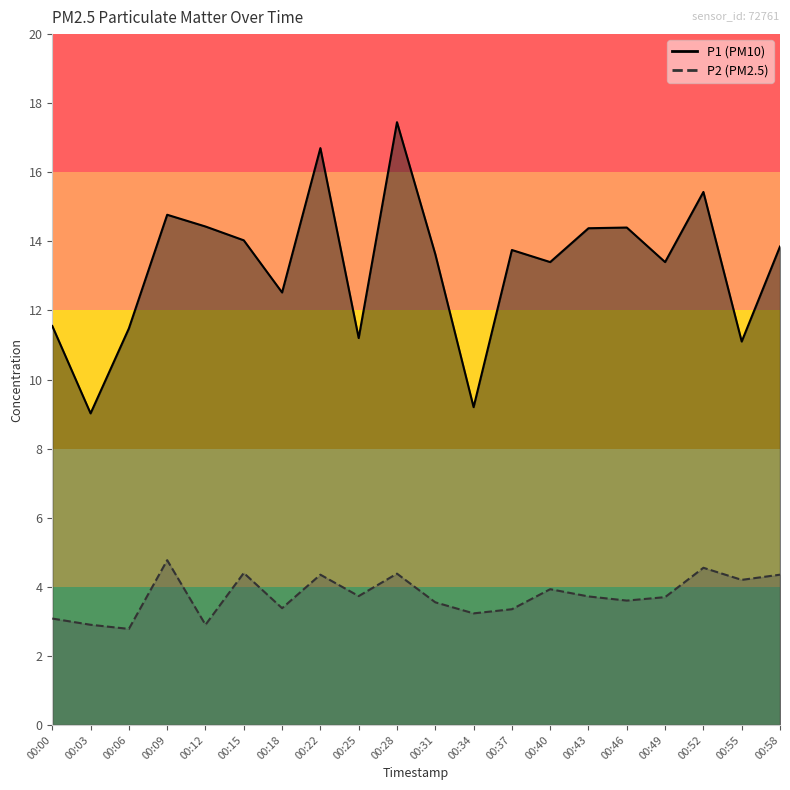

What is the greatest value displayed?

17.4